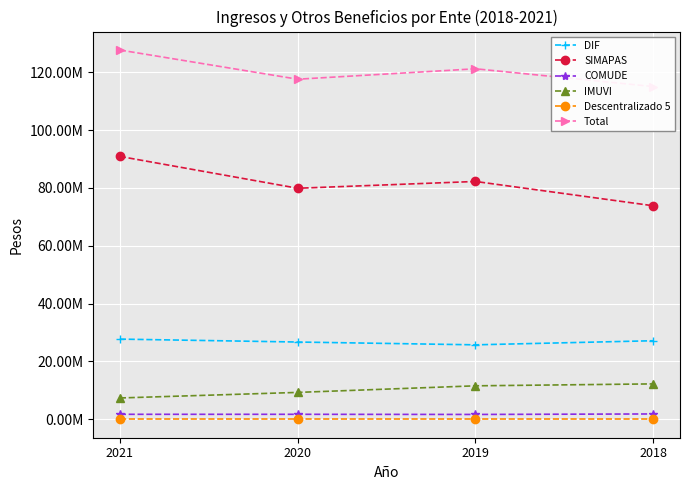

What is the spread (max minus min) of values at 2019?

121230533.1